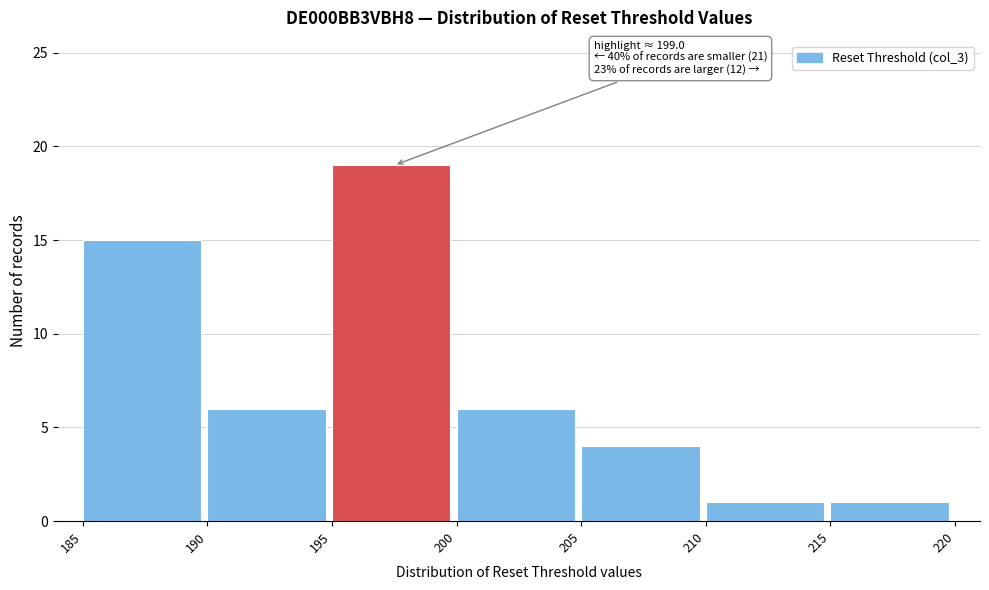

Over which range of the x-axis is the bar tallest?

195 to 200